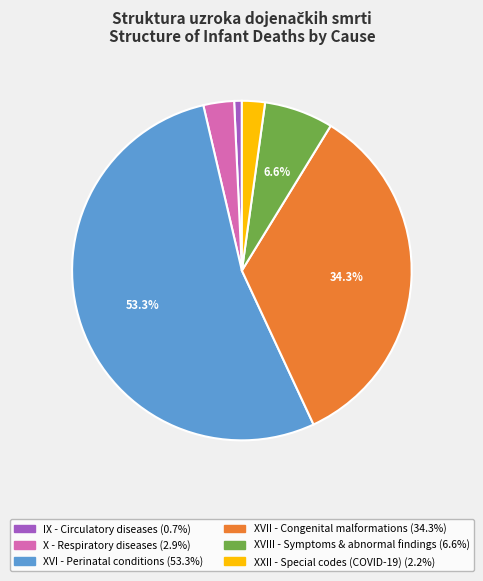

How many segments does this pie chart have?

6